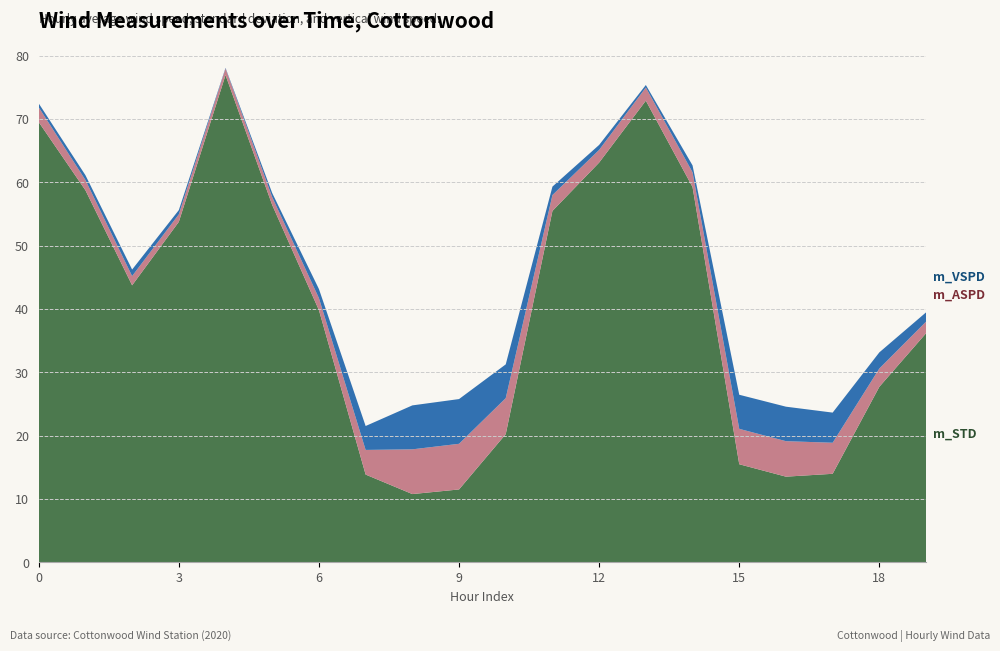

Reading right to left, what are all the values shown in this chart?

m_ASPD: 1.8	2.9	4.9	5.6	5.6	2.3	2.1	2.0	2.5	5.7	7.2	7.1	3.9	1.9	1.2	1.0	1.2	1.5	1.6	2.3
m_STD: 36.1	27.7	14.0	13.5	15.5	59.2	72.9	63.1	55.5	20.2	11.5	10.8	13.8	39.8	56.4	76.9	53.7	43.7	58.7	69.5
m_VSPD: 1.5	2.5	4.8	5.4	5.4	1.1	0.4	0.8	1.3	5.3	7.1	6.9	3.8	1.4	0.6	0.1	0.7	1.0	0.8	0.6